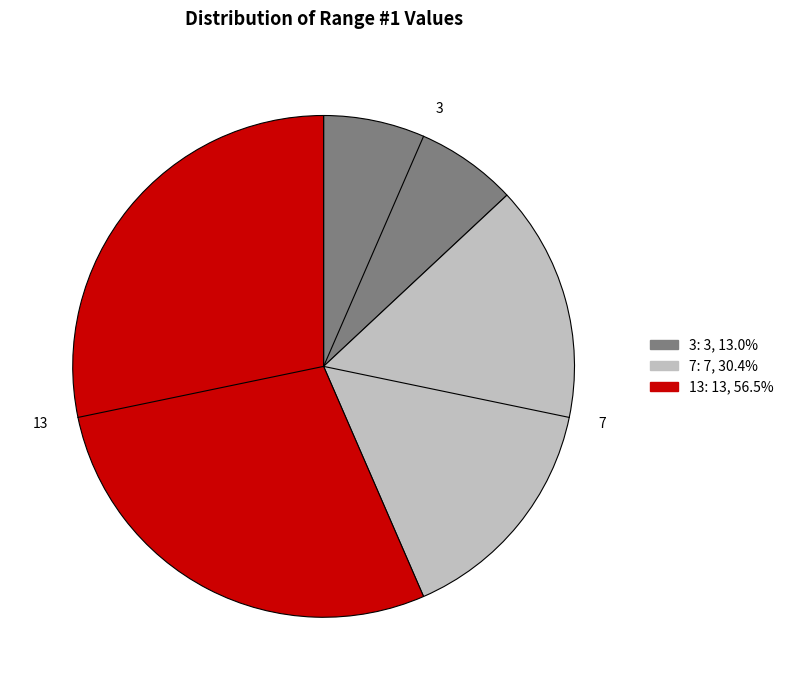

Does any single category account for the majority?

Yes